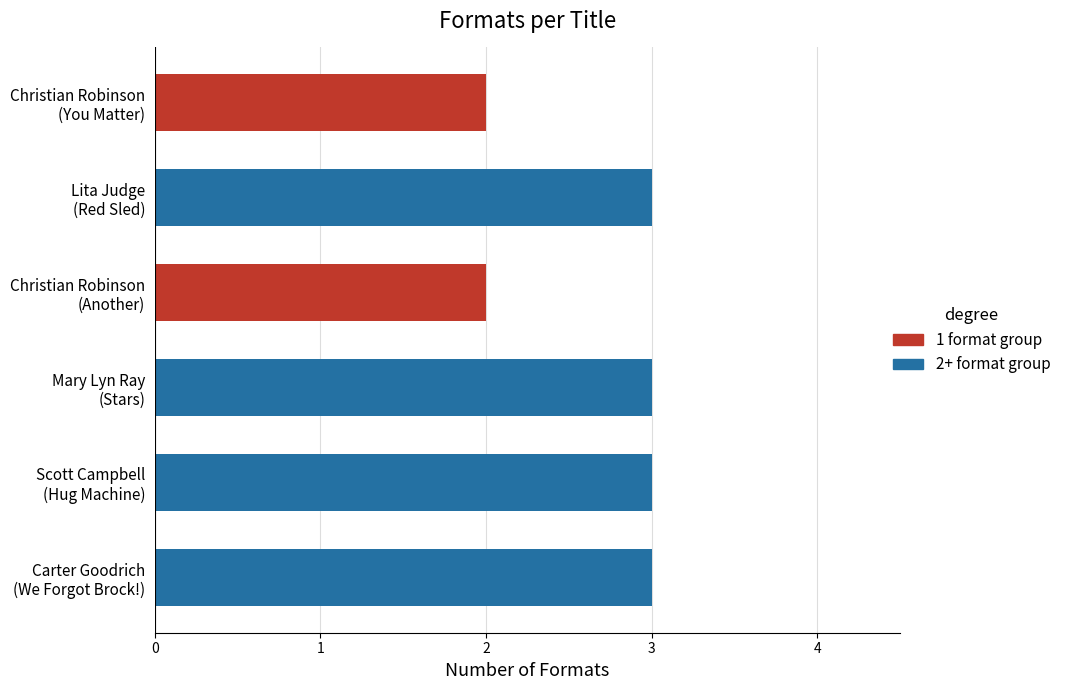

What is the average value?

3